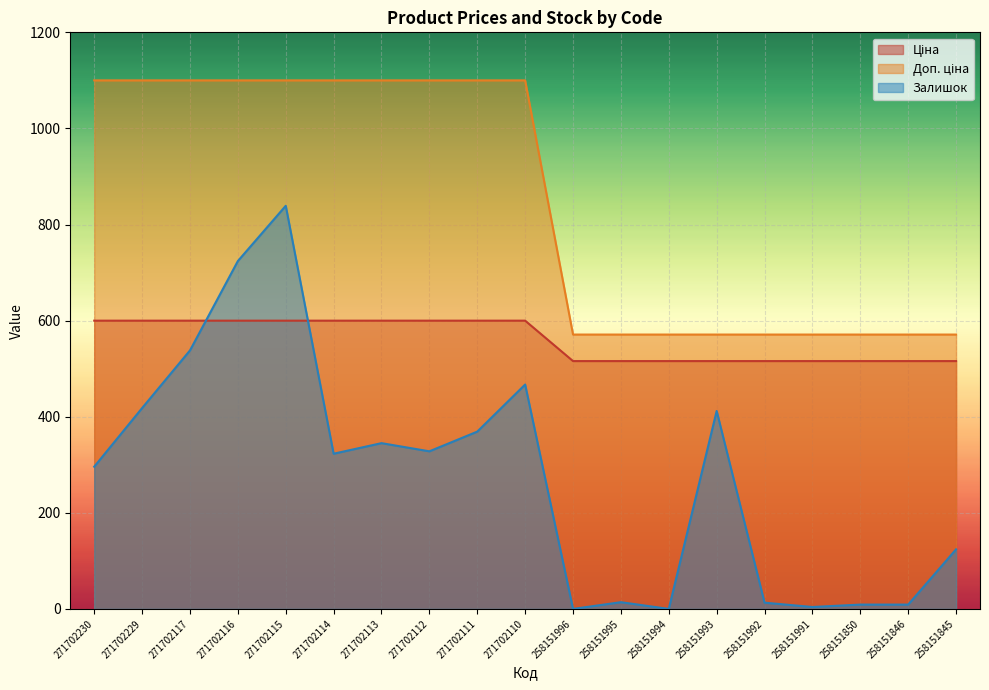

What are all the series names shown in the legend?

Ціна, Доп. ціна, Залишок